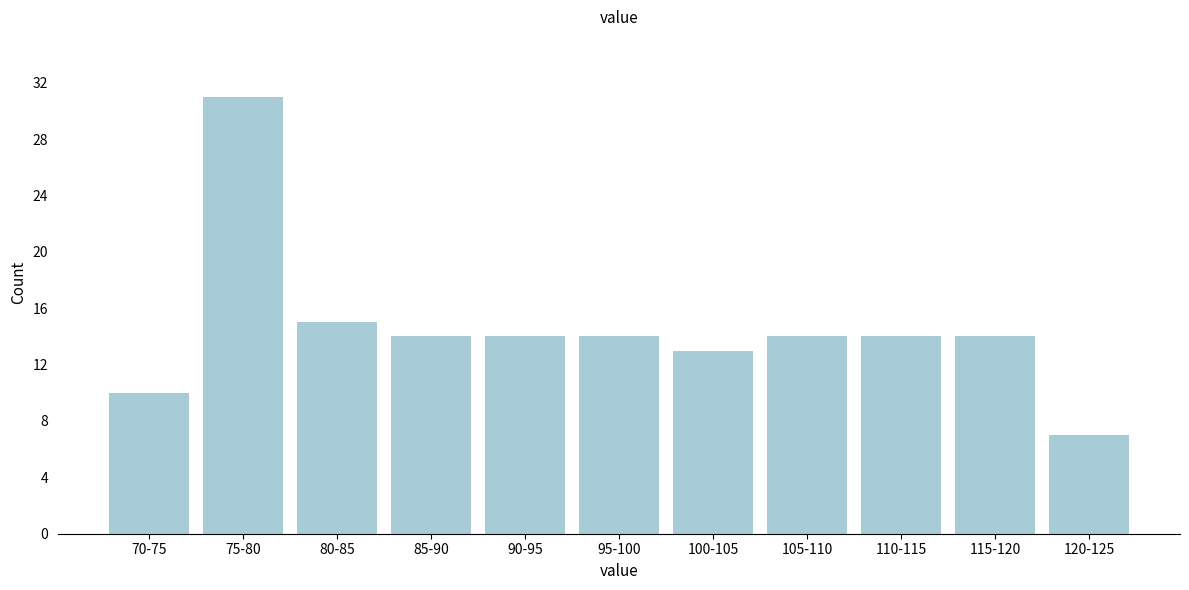

Reading left to right, list all the values displayed in this chart.

10	31	15	14	14	14	13	14	14	14	7